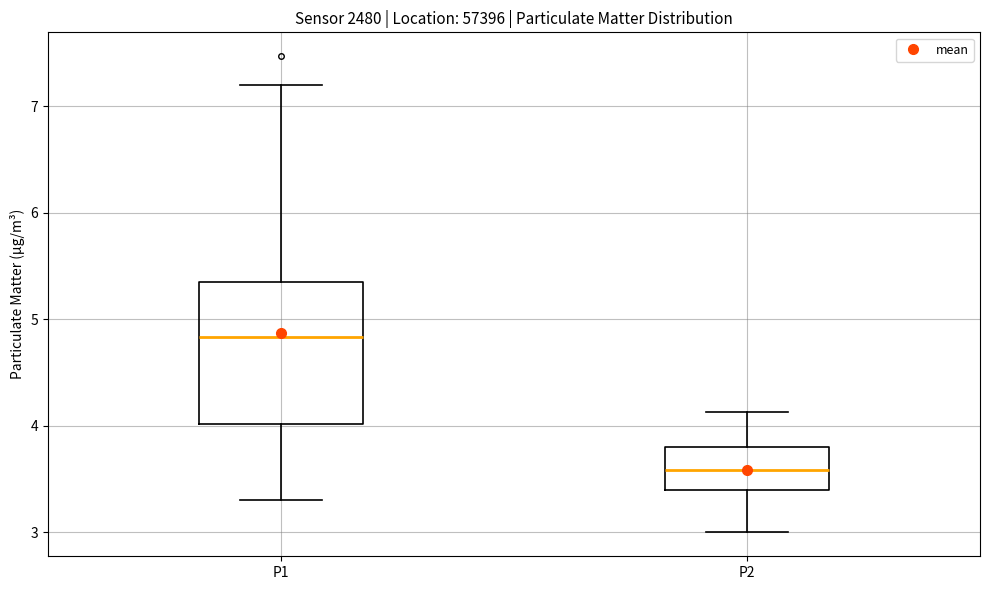

Reading left to right, read every box against the y-axis: the position of its median line, the range the box covers, and the ends of its whiskers. The values are not printed on the chart, so give them approximately, as read against the axis.

P1: median 4.8, box 4.0 to 5.3, whiskers 3.3 to 7.2
P2: median 3.6, box 3.4 to 3.8, whiskers 3.0 to 4.1